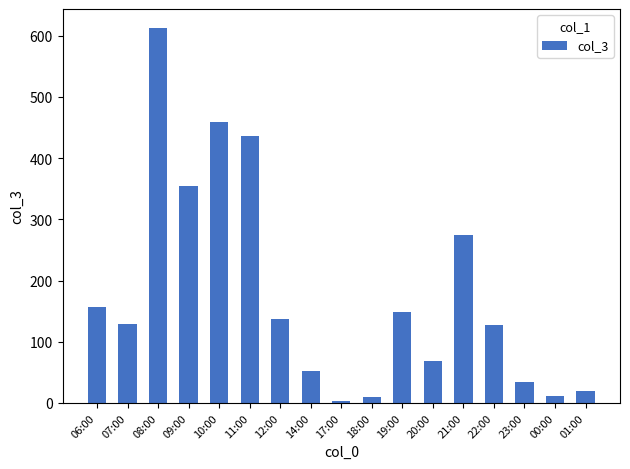

Which category has the lowest value across all series?

17:00